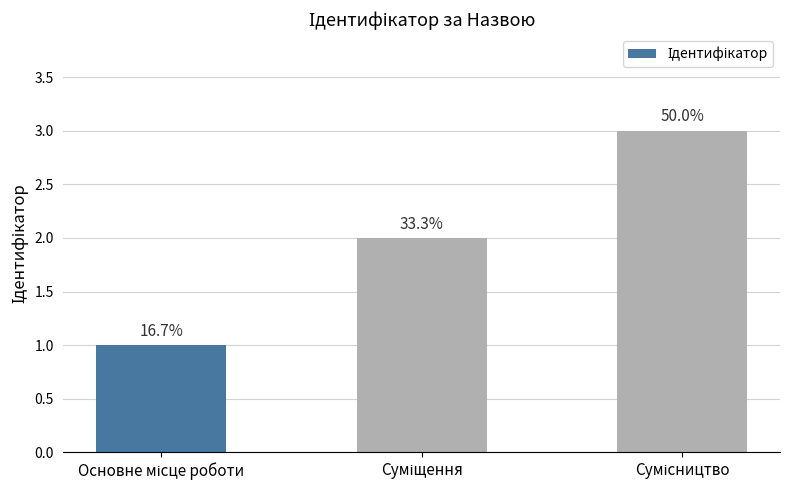

How many bars are there in total?

3